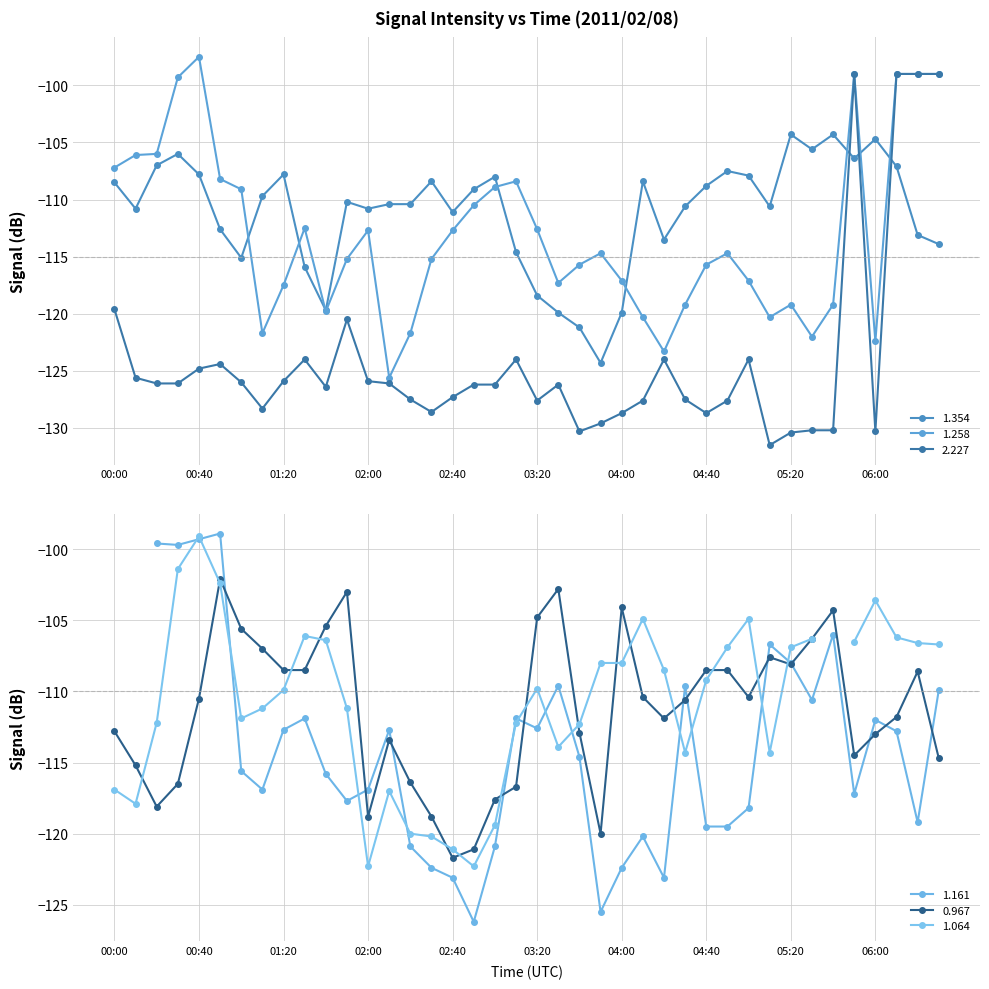

What is the average value of the 1.354 series?

-111.1